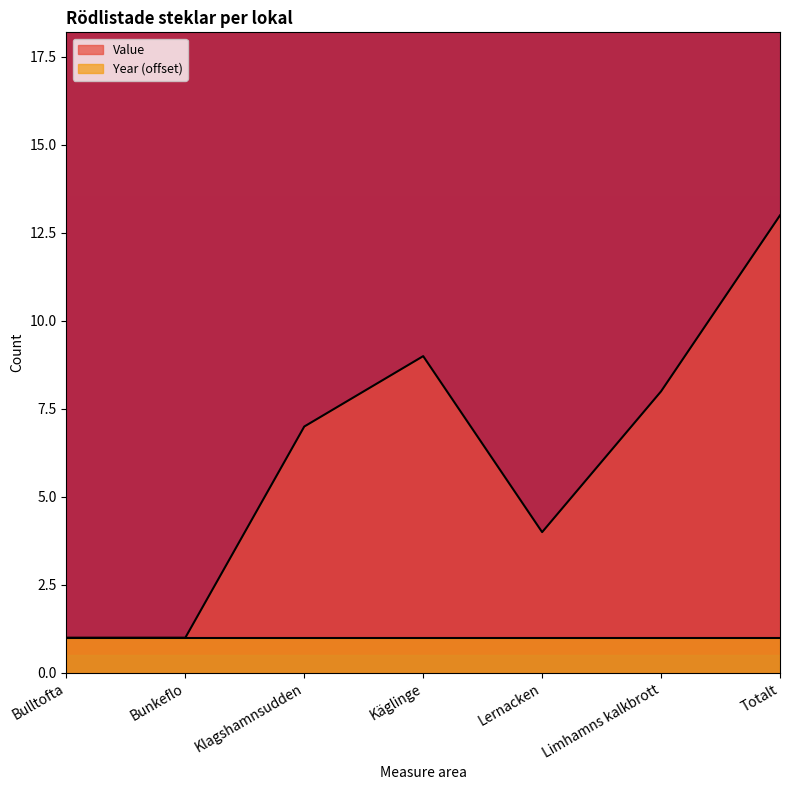

True or false: the data shows 1 at Bulltofta.

False